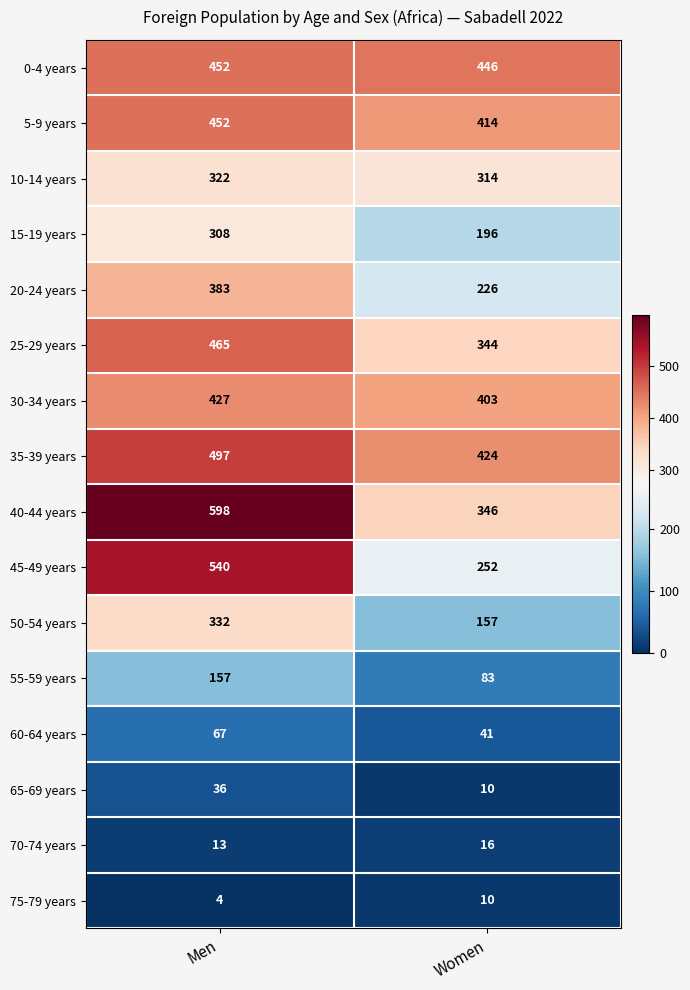

Which category has the lowest value in the 40-44 years series?

Women